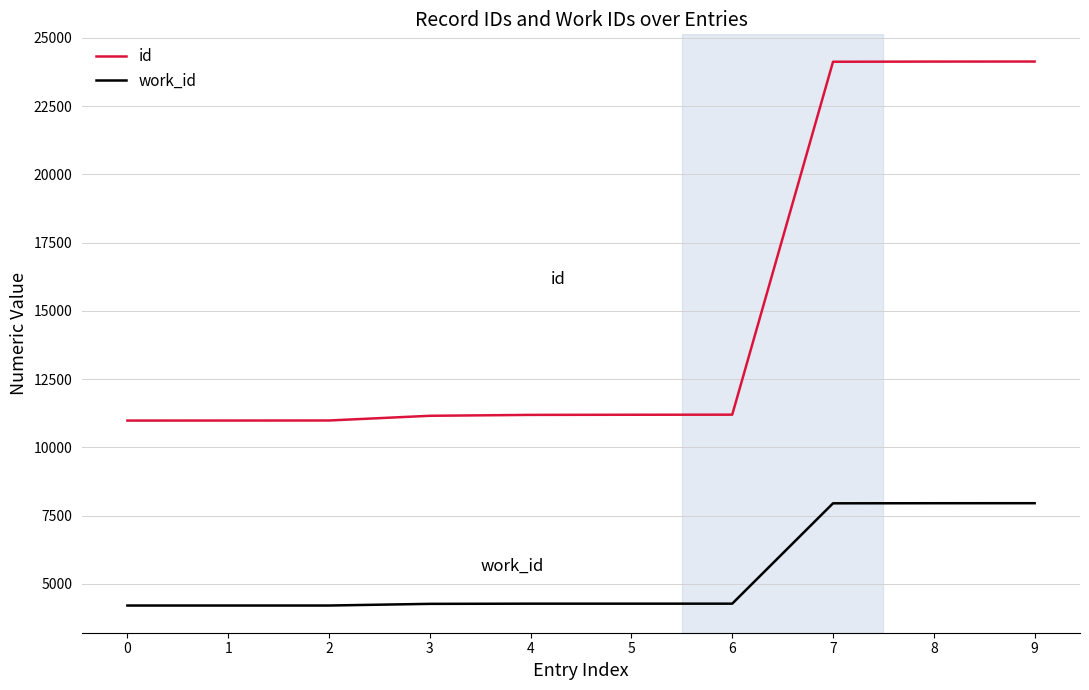

The value of work_id at 6 is 2352. True or false?

False